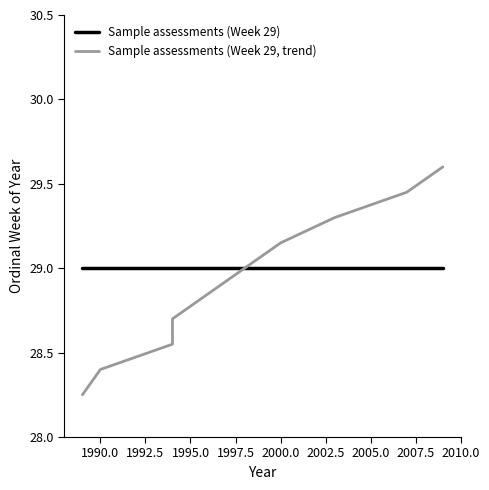

List the series in order of their peak value, highest first.

Sample assessments (Week 29, trend), Sample assessments (Week 29)